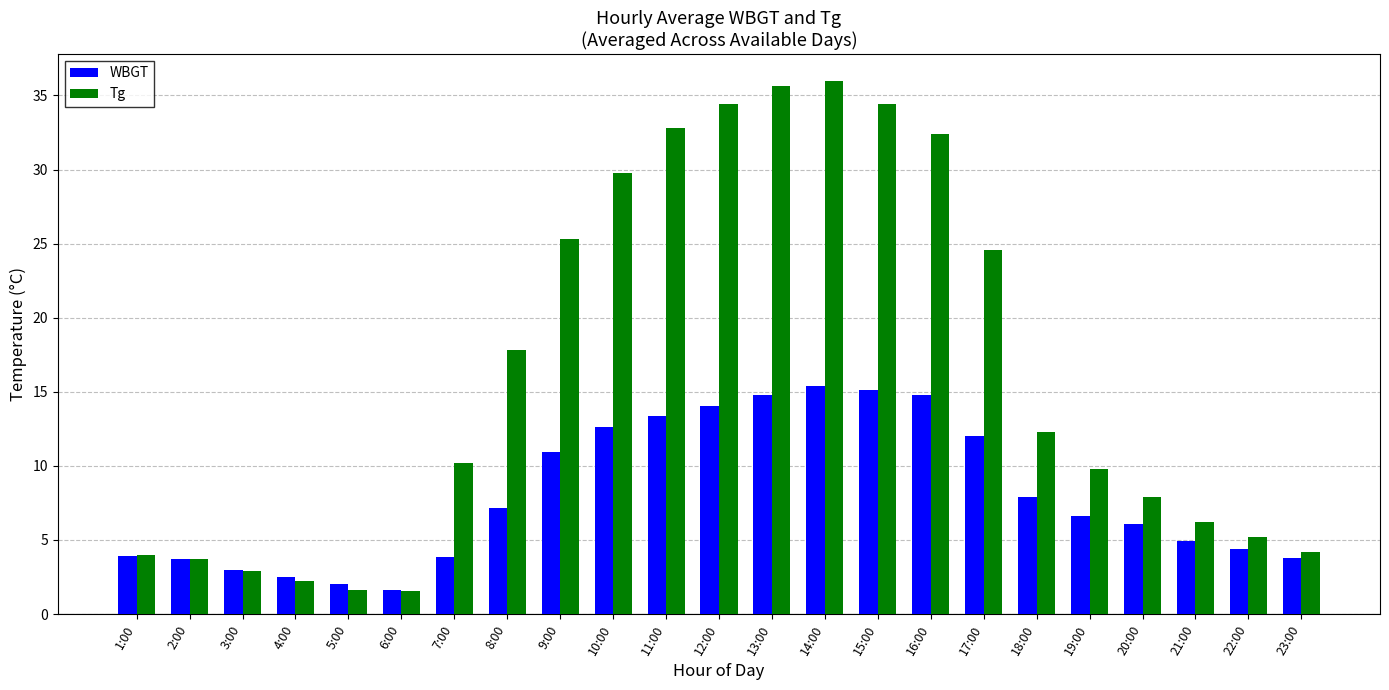

What are all the series names shown in the legend?

WBGT, Tg